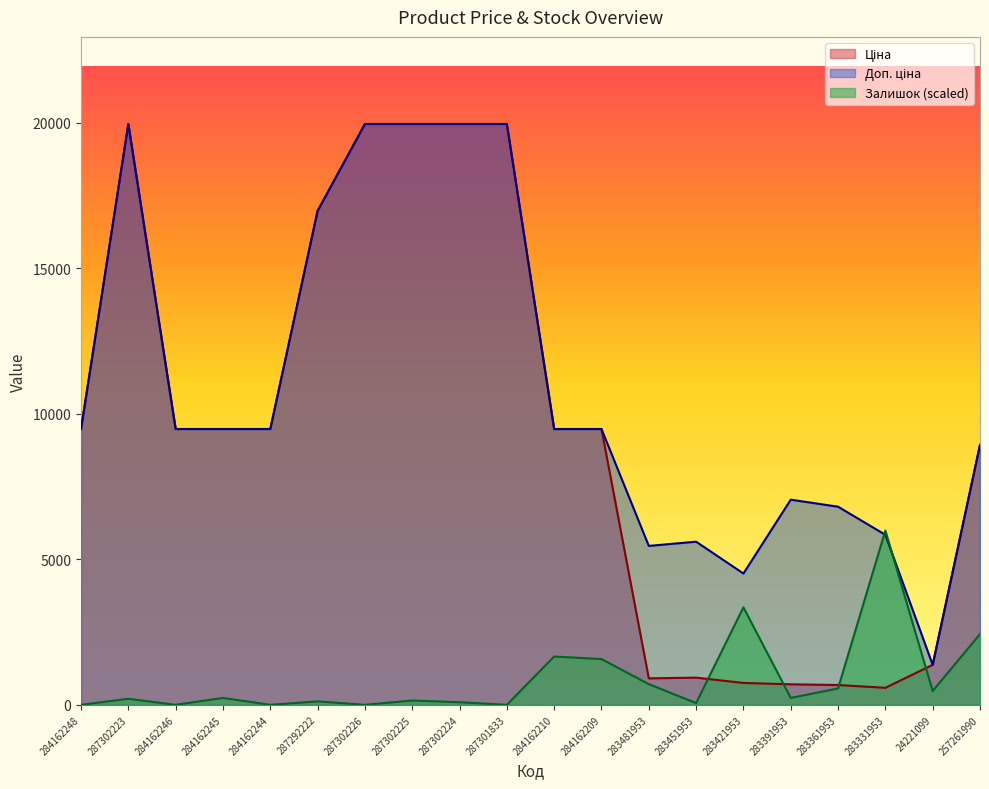

Reading left to right, what are all the values shown in this chart?

Ціна: 284162248=9480.1	287302223=19964.2	284162246=9480.1	284162245=9480.1	284162244=9480.1	287292222=16976.3	287302226=19964.2	287302225=19964.2	287302224=19964.2	287301833=19964.2	284162210=9480.1	284162209=9480.1	283481953=910.4	283451953=934.5	283421953=752.2	283391953=705.1	283361953=681.0	283331953=584.4	24221099=1375.4	257261990=8934.1
Доп. ціна: 284162248=9480.1	287302223=19964.2	284162246=9480.1	284162245=9480.1	284162244=9480.1	287292222=16976.3	287302226=19964.2	287302225=19964.2	287302224=19964.2	287301833=19964.2	284162210=9480.1	284162209=9480.1	283481953=5462.3	283451953=5607.2	283421953=4513.3	283391953=7051.3	283361953=6809.8	283331953=5843.9	24221099=1375.0	257261990=8934.1
Залишок: 284162248=0.0	287302223=207.5	284162246=0.0	284162245=237.2	284162244=0.0	287292222=118.6	287302226=0.0	287302225=148.2	287302224=88.9	287301833=0.0	284162210=1660.4	284162209=1571.4	283481953=711.6	283451953=59.3	283421953=3350.4	283391953=237.2	283361953=563.3	283331953=5989.3	24221099=474.4	257261990=2431.3